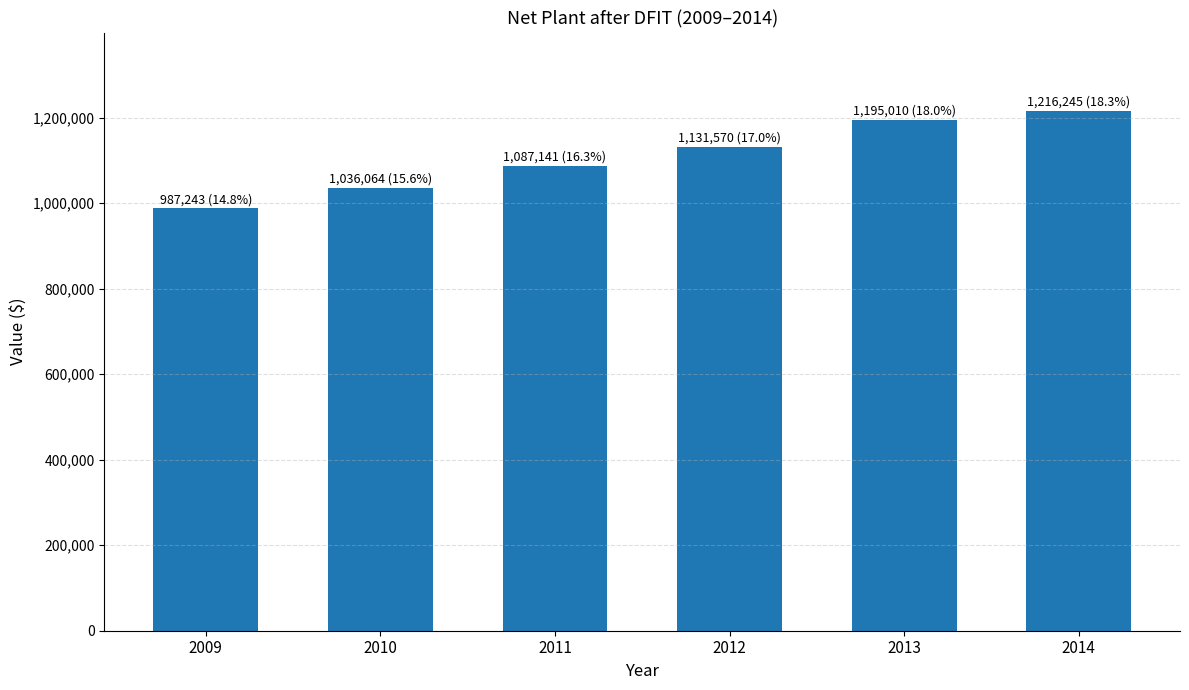

How many bars are there in total?

6